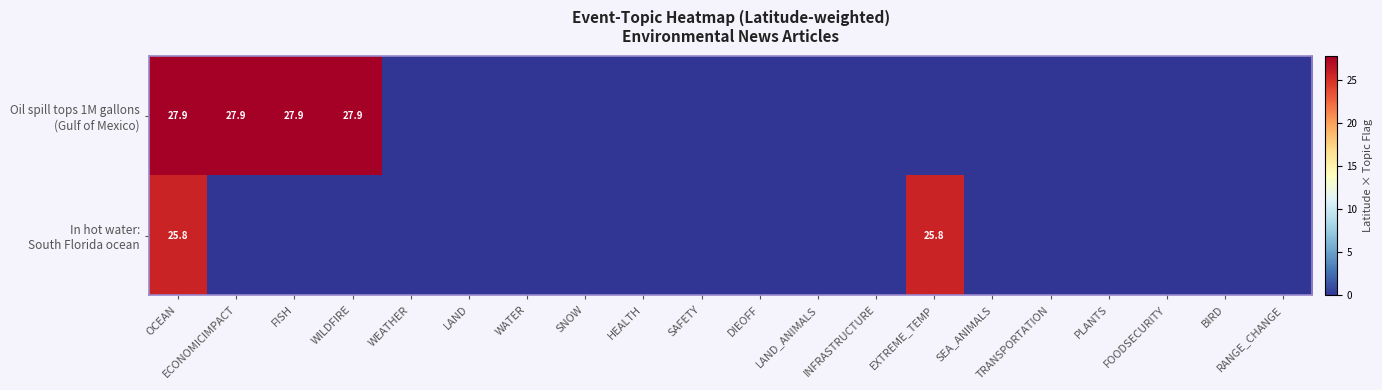

Between INFRASTRUCTURE and FISH, which is larger?

FISH